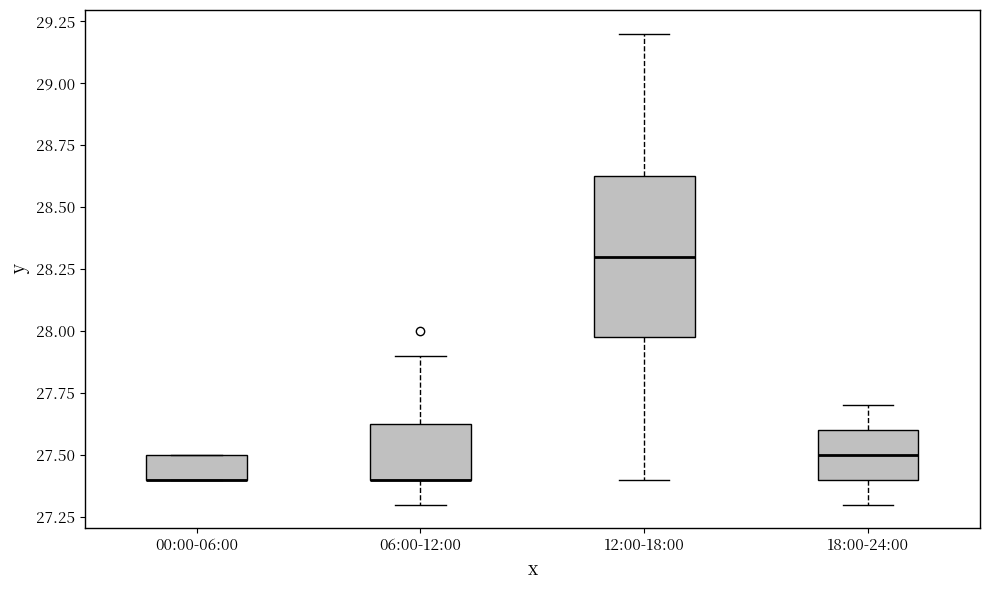

Reading left to right, transcribe this box plot: for each box, give where its median line is, the range the box spans, and where its two whiskers end, as read against the y-axis. The values are not printed on the chart, so give them approximately, as read against the axis.

00:00-06:00: median 27.40 (drawn on the box's lower edge), box 27.40 to 27.50, whiskers 27.40 to 27.50
06:00-12:00: median 27.40 (drawn on the box's lower edge), box 27.40 to 27.65, whiskers 27.30 to 27.90
12:00-18:00: median 28.30, box 28.00 to 28.65, whiskers 27.40 to 29.20
18:00-24:00: median 27.50, box 27.40 to 27.60, whiskers 27.30 to 27.70